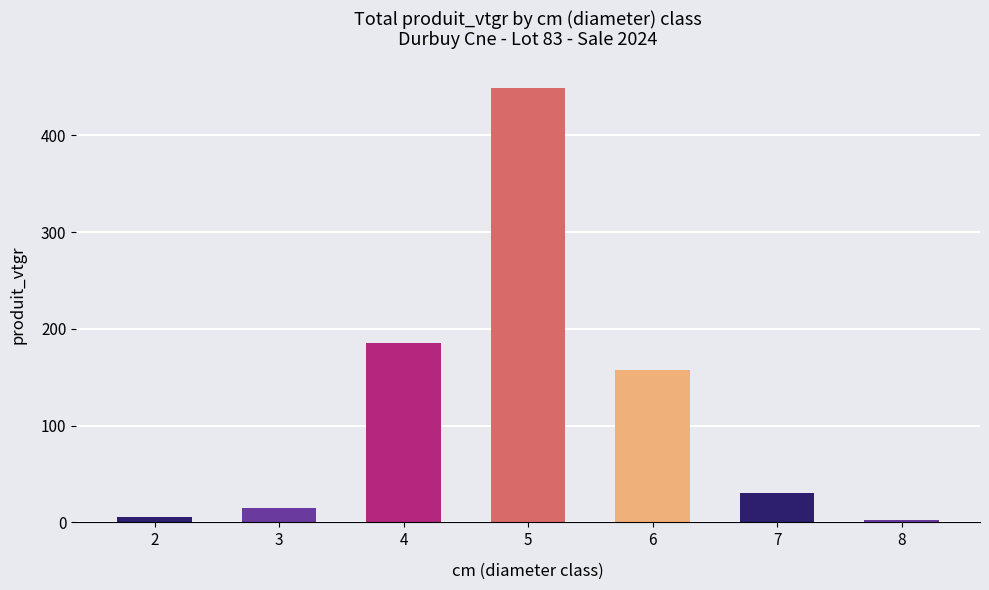

Where is the data nearest to the value 225?

4